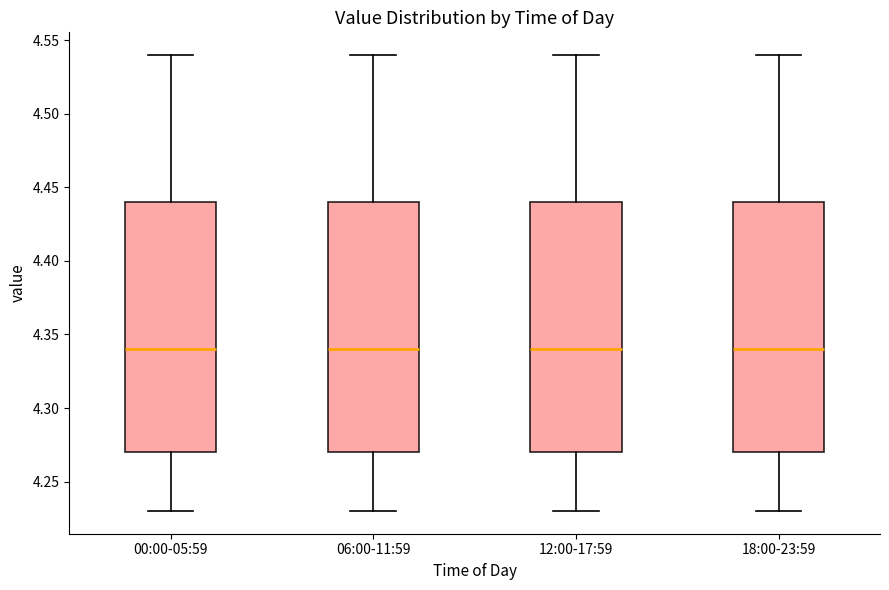

Reading left to right, transcribe this box plot: for each box, give where its median line is, the range the box spans, and where its two whiskers end, as read against the y-axis. The values are not printed on the chart, so give them approximately, as read against the axis.

00:00-05:59: median 4.34, box 4.27 to 4.44, whiskers 4.23 to 4.54
06:00-11:59: median 4.34, box 4.27 to 4.44, whiskers 4.23 to 4.54
12:00-17:59: median 4.34, box 4.27 to 4.44, whiskers 4.23 to 4.54
18:00-23:59: median 4.34, box 4.27 to 4.44, whiskers 4.23 to 4.54